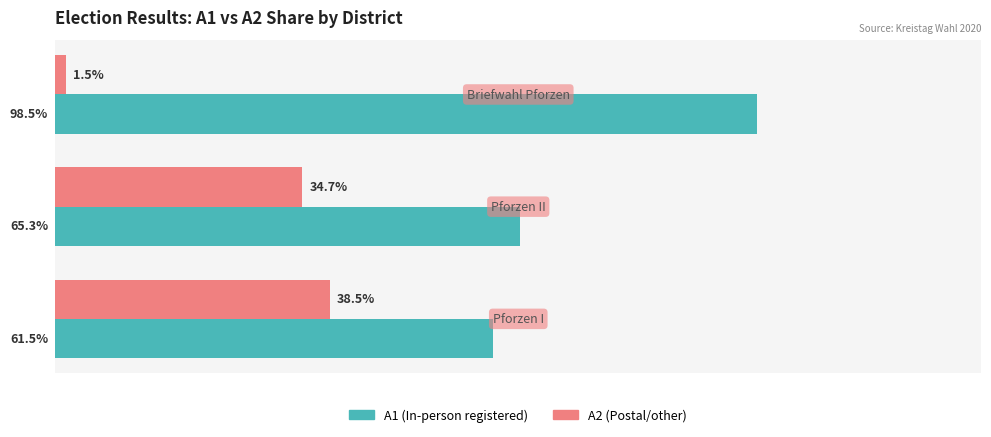

List the series in order of their overall mean, highest first.

A1 (In-person registered), A2 (Postal/other)